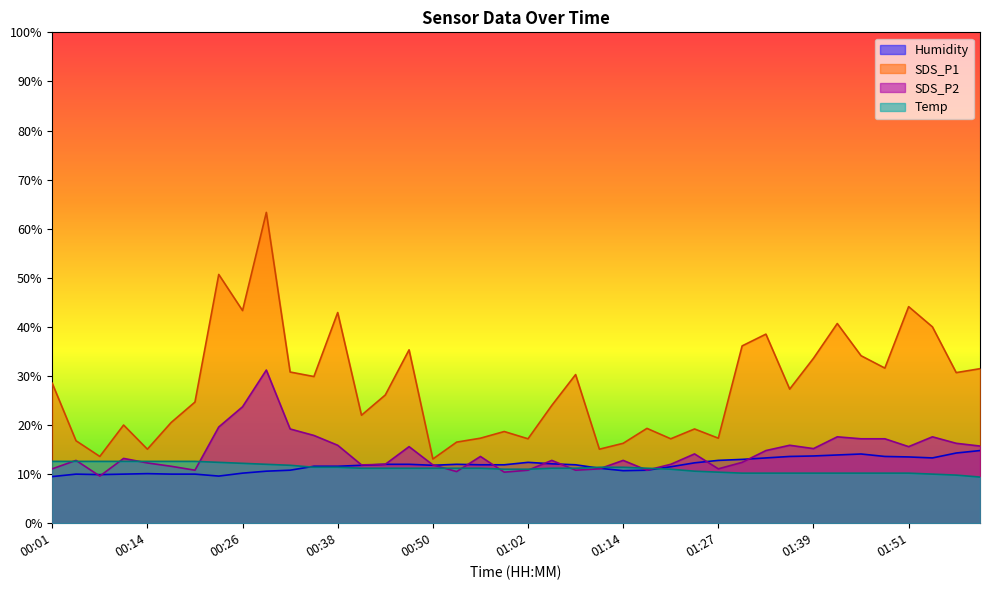

What is the difference between the maximum and minimum values in the Temp series?

3.2